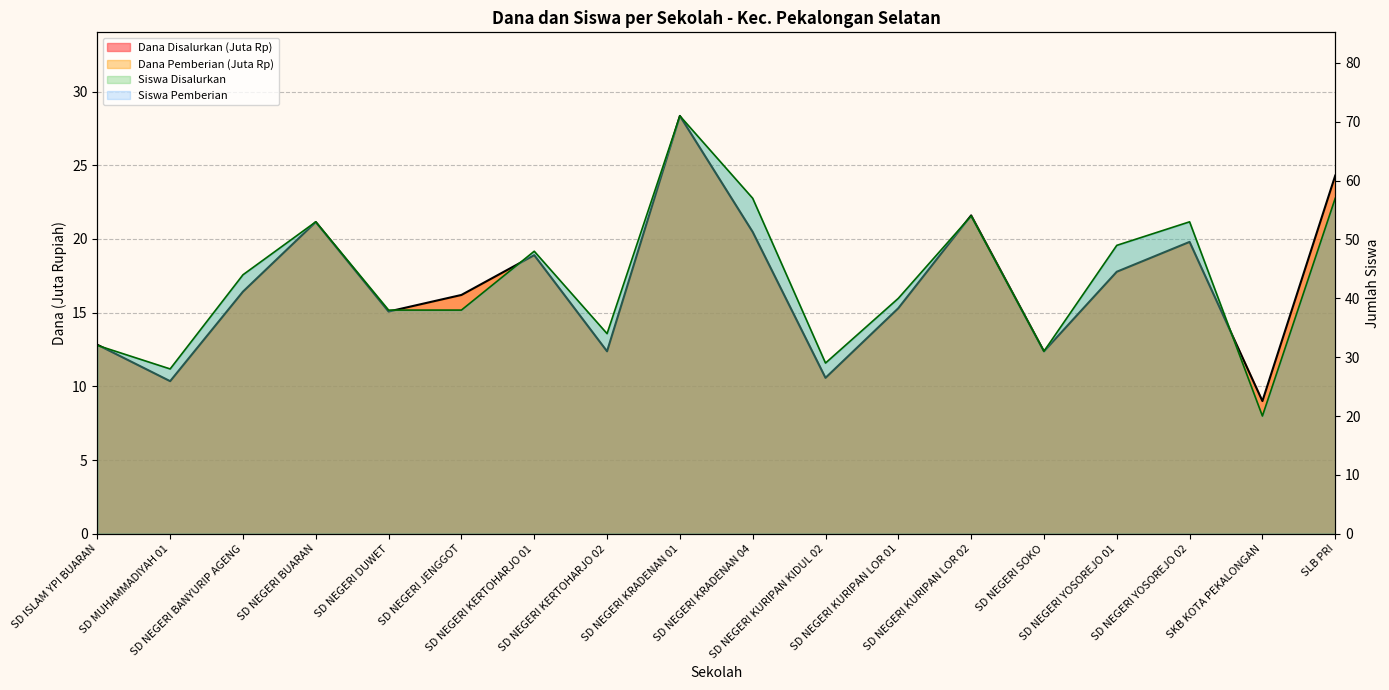

In Dana Disalurkan, how many points are higher than both neighbors (excluding endpoints)?

5